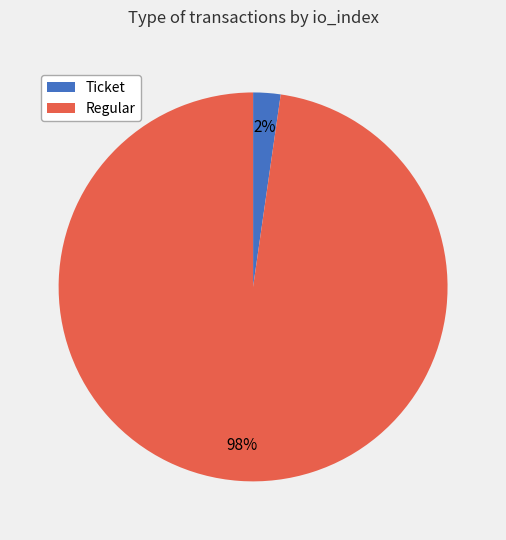

Is there a majority slice in this chart?

Yes